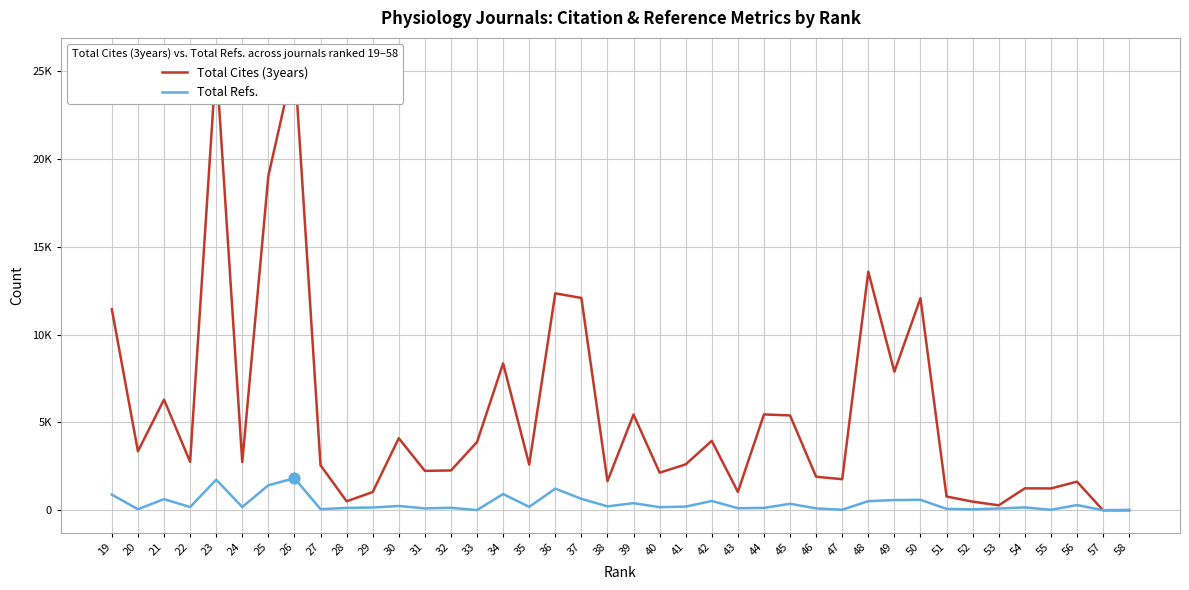

Is the value of Total Cites (3years) at 40 greater than the value of Total Refs. at 53?

Yes